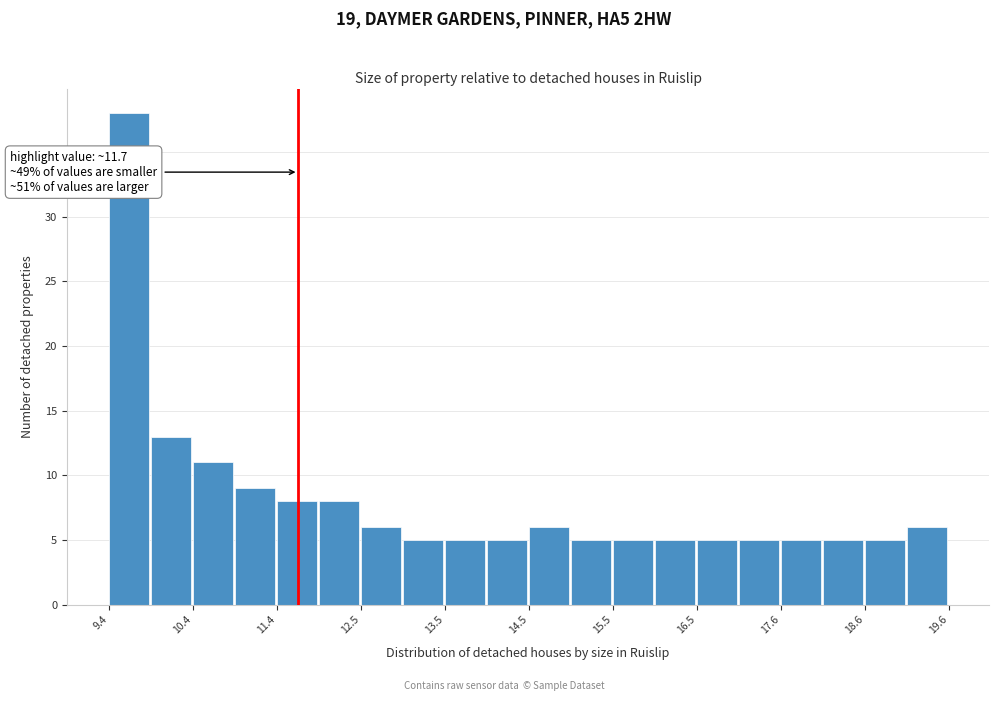

Around what value on the x-axis is the tallest bar? Give the approximate position of its centre, as read against the axis.

9.6